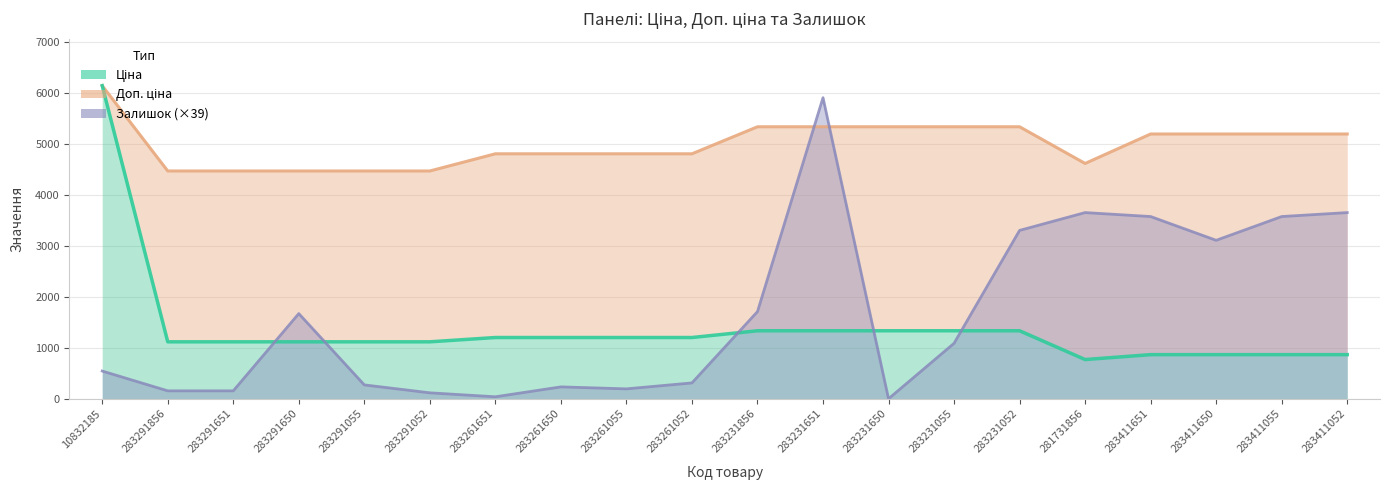

The value of Доп. ціна at 283261651 is 1096.3. True or false?

False